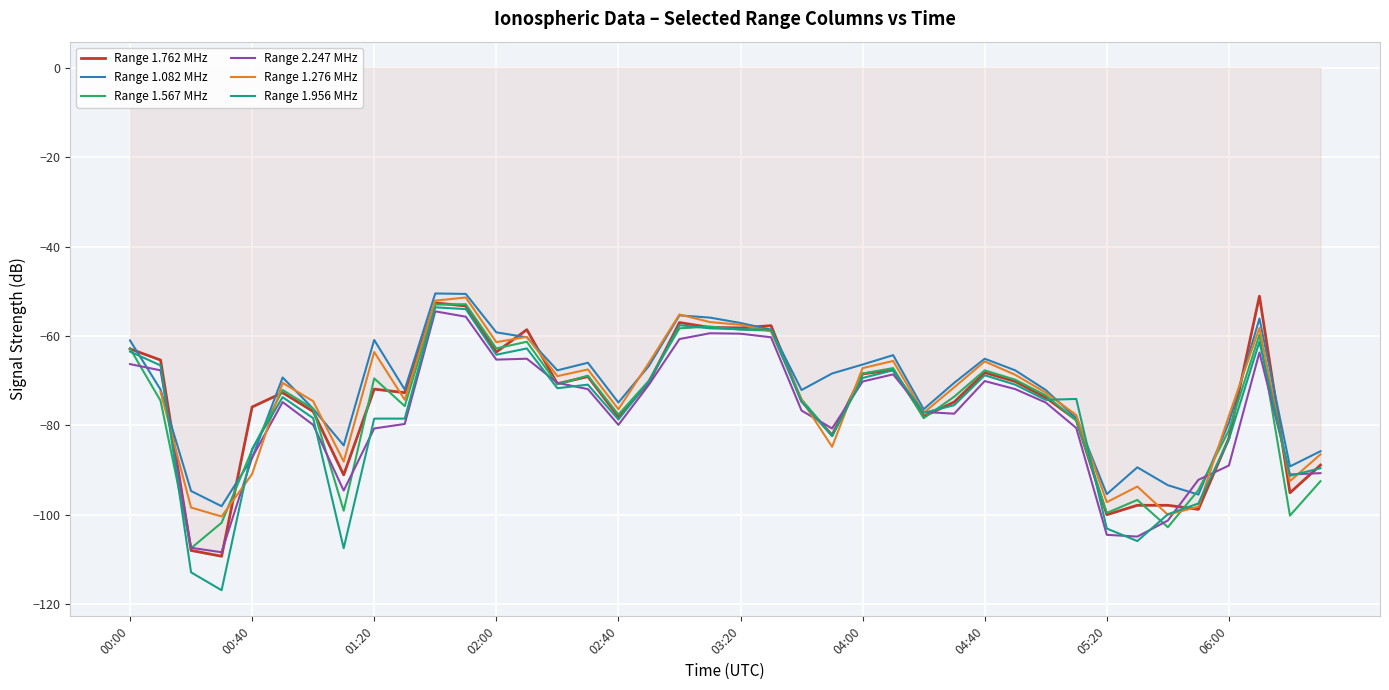

At which category does the chart reach its peak across all series?

10